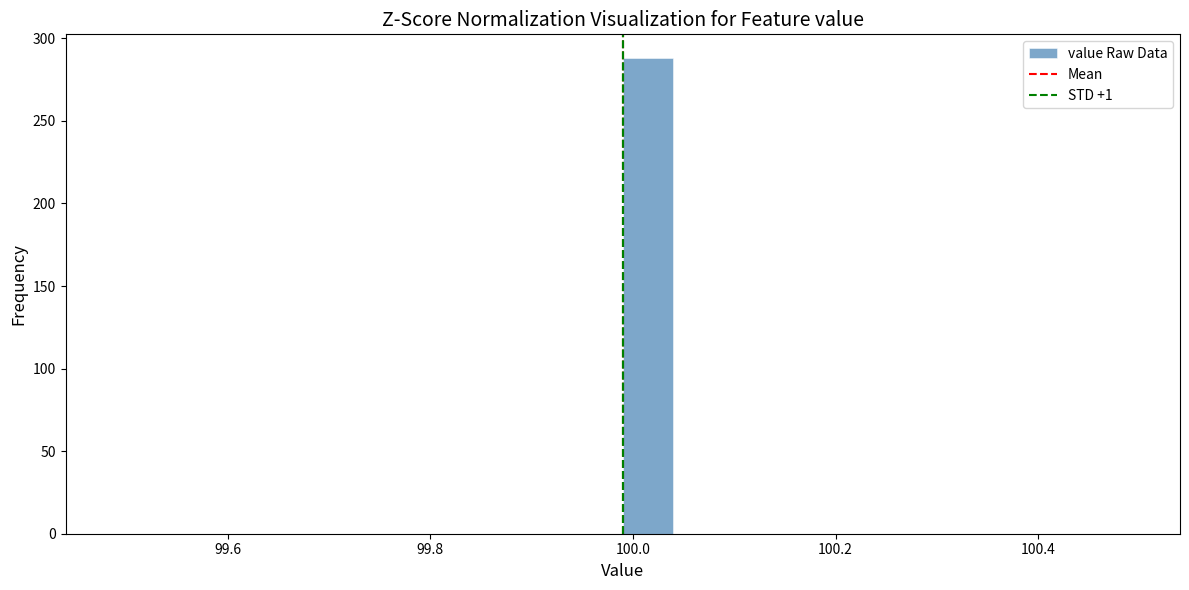

Read against the x-axis, roughly where is the centre of the tallest bar?

100.02